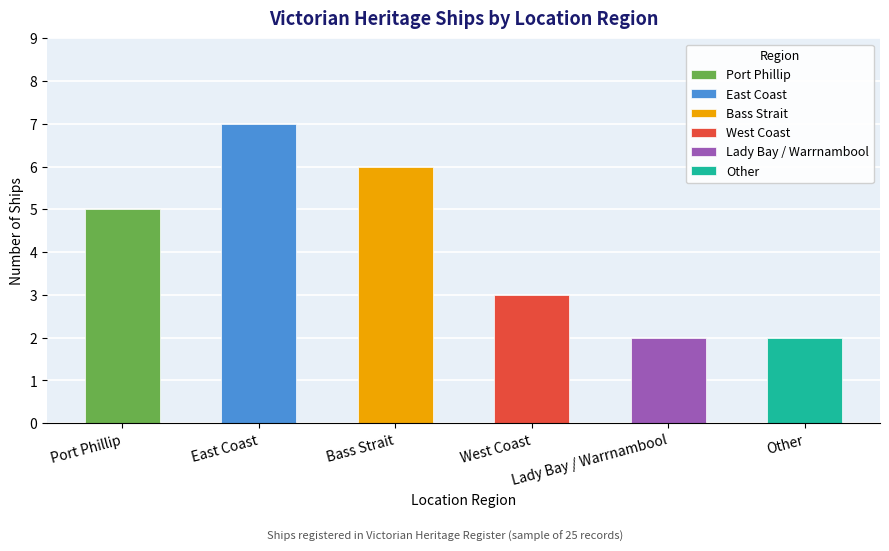

Reading left to right, transcribe all the data shown in this chart.

Port Phillip=5	East Coast=7	Bass Strait=6	West Coast=3	Lady Bay / Warrnambool=2	Other=2